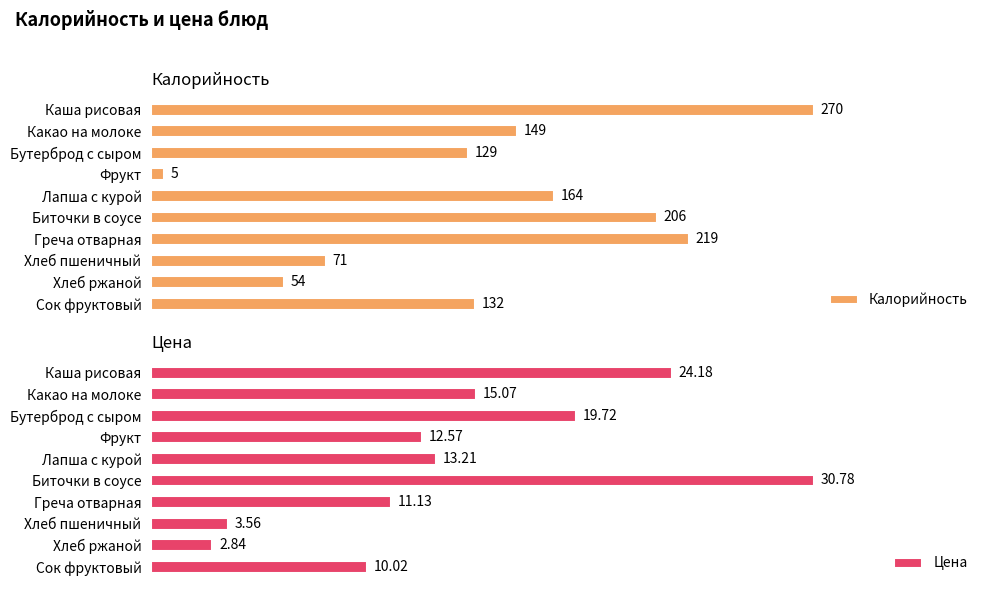

Which category has the highest value in the Калорийность series?

Каша рисовая